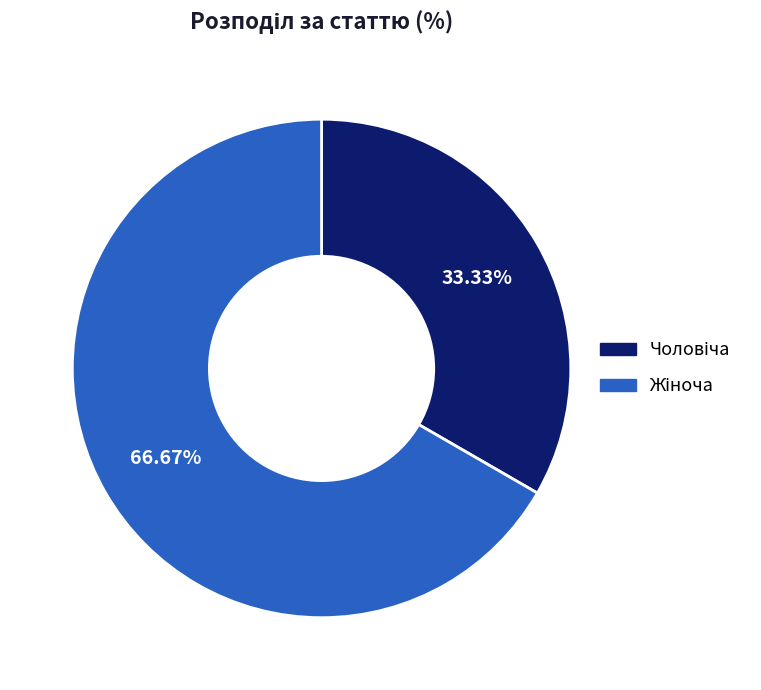

Is there a majority slice in this chart?

Yes